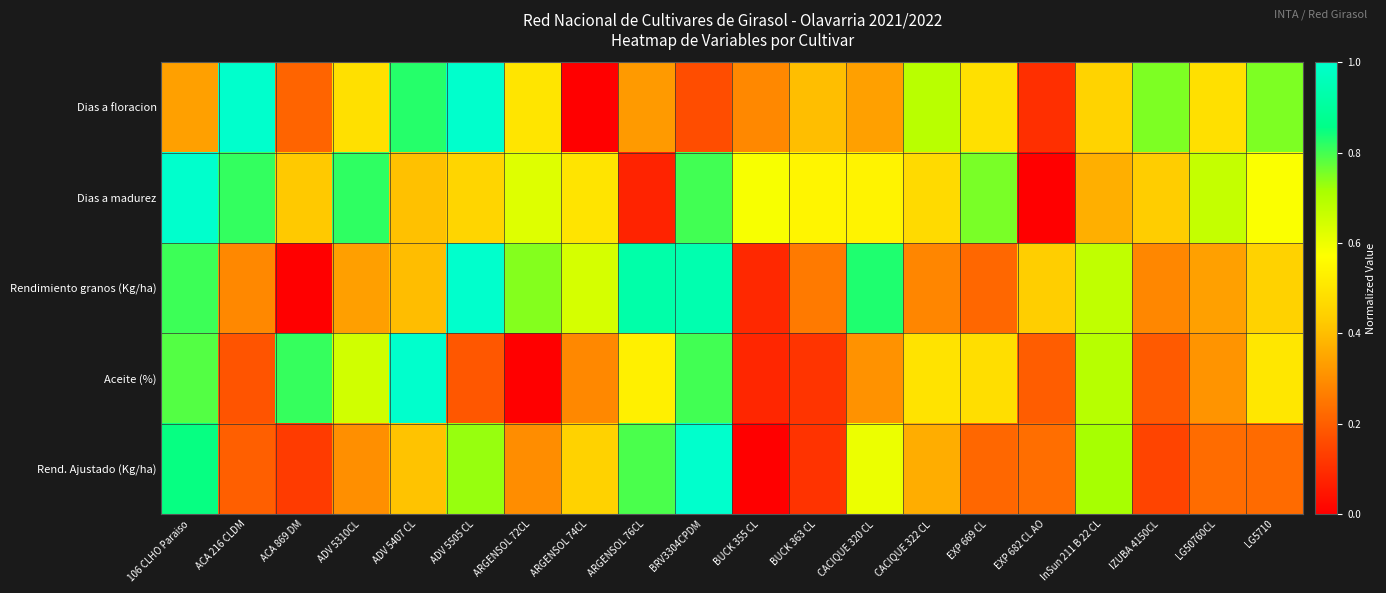

At how many categories does at least one series exceed 0?

20